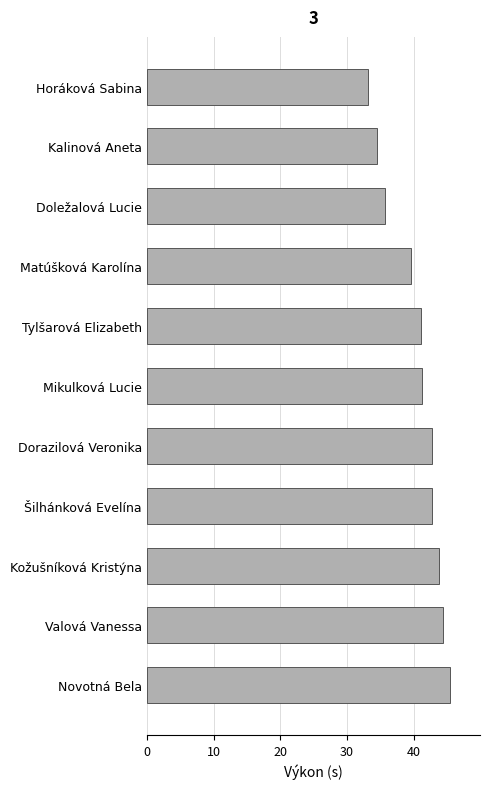

What is the sum of all values?

444.1